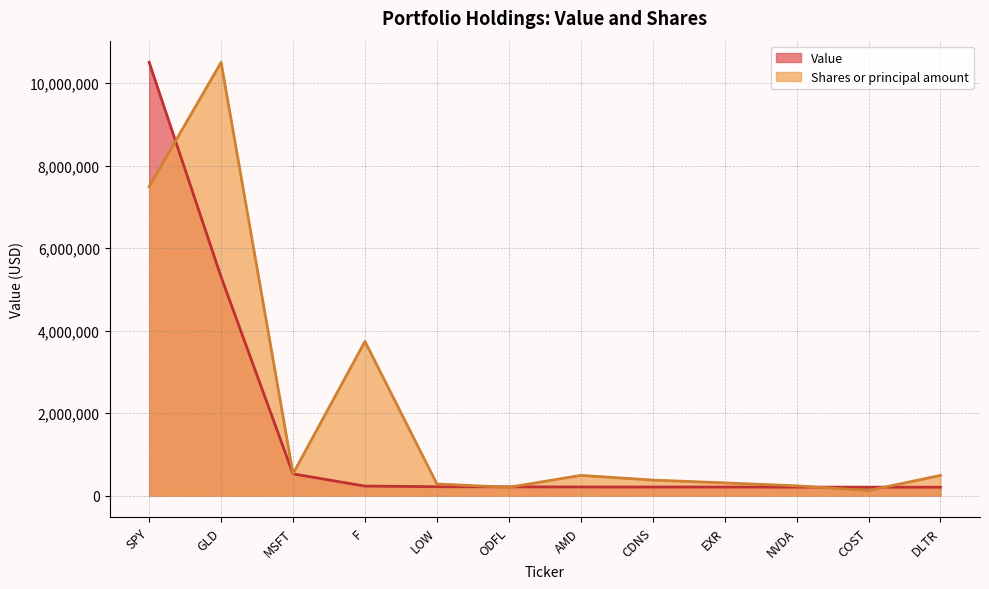

True or false: Value has more than 0 interior local peaks.

False